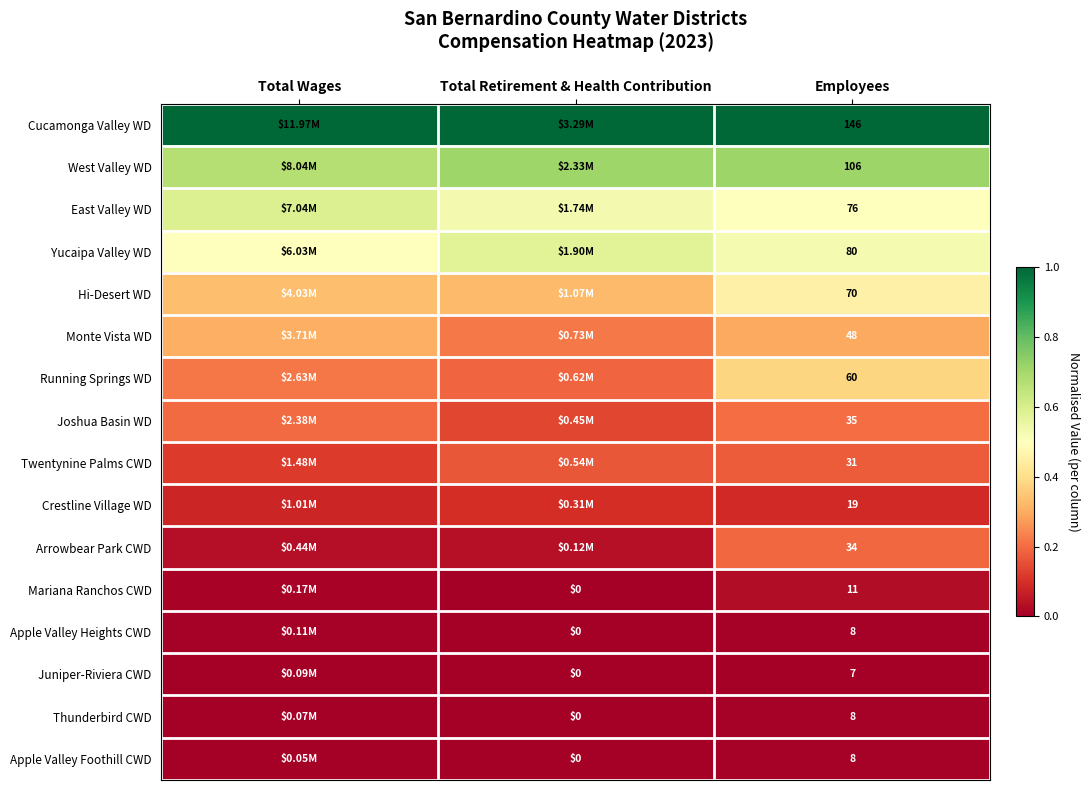

How many data points does each series have?

3